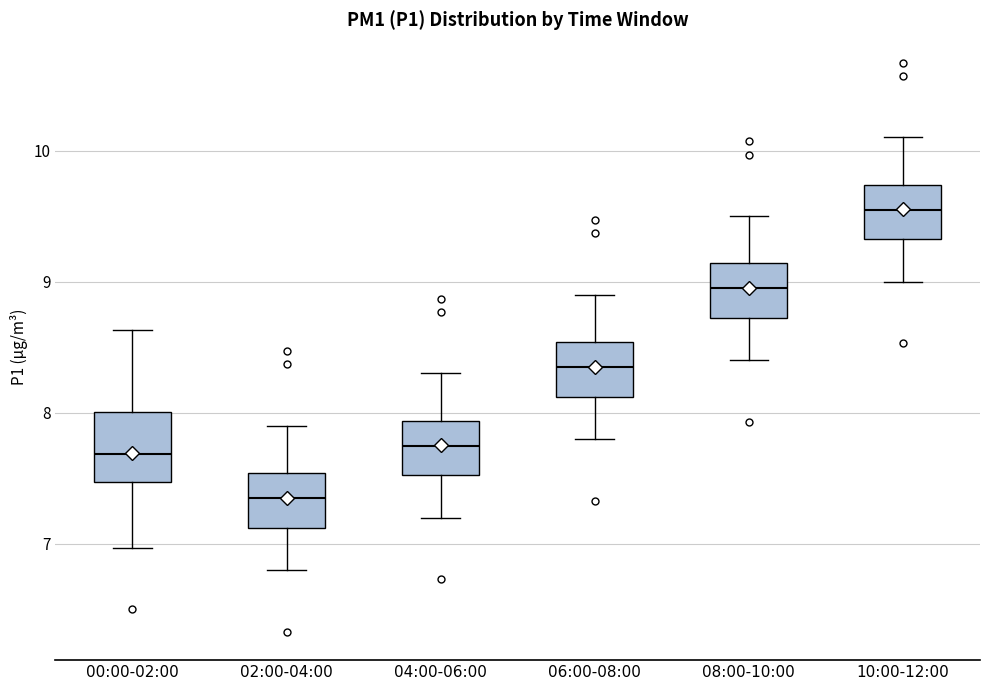

Reading left to right, read every box against the y-axis: the position of its median line, the range the box covers, and the ends of its whiskers. The values are not printed on the chart, so give them approximately, as read against the axis.

00:00-02:00: median 7.7, box 7.5 to 8.0, whiskers 7.0 to 8.6
02:00-04:00: median 7.4, box 7.1 to 7.5, whiskers 6.8 to 7.9
04:00-06:00: median 7.8, box 7.5 to 7.9, whiskers 7.2 to 8.3
06:00-08:00: median 8.4, box 8.1 to 8.5, whiskers 7.8 to 8.9
08:00-10:00: median 9.0, box 8.7 to 9.1, whiskers 8.4 to 9.5
10:00-12:00: median 9.6, box 9.3 to 9.7, whiskers 9.0 to 10.1